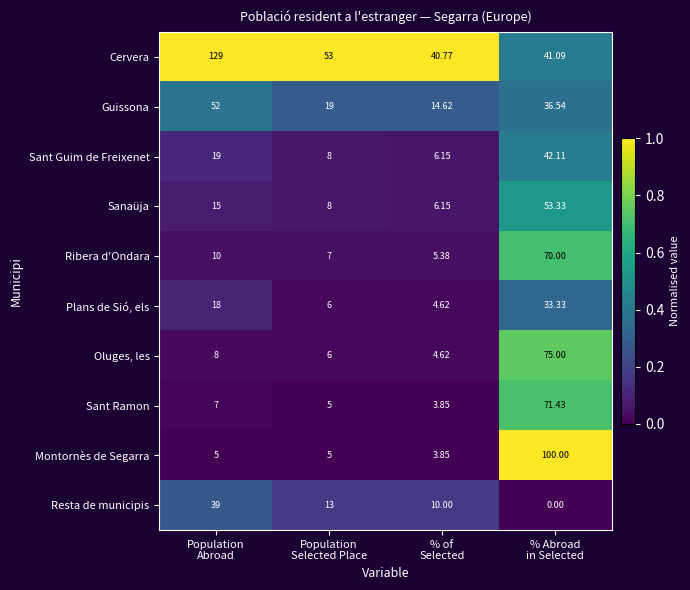

Which series has the largest range (max minus min)?

Montornès de Segarra